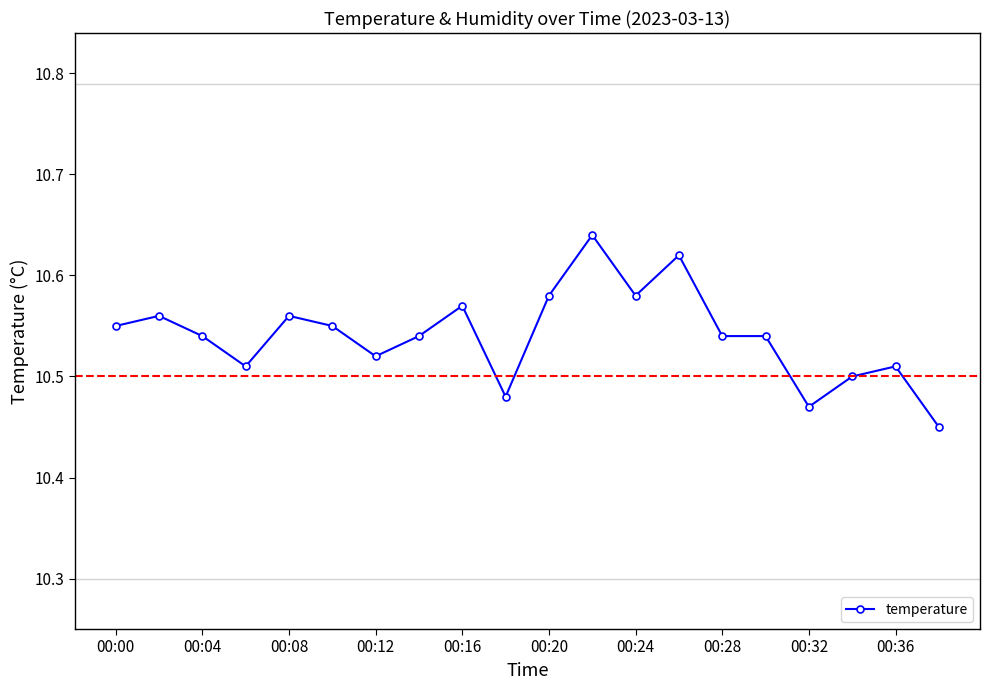

How many values are between 10 and 11?

20